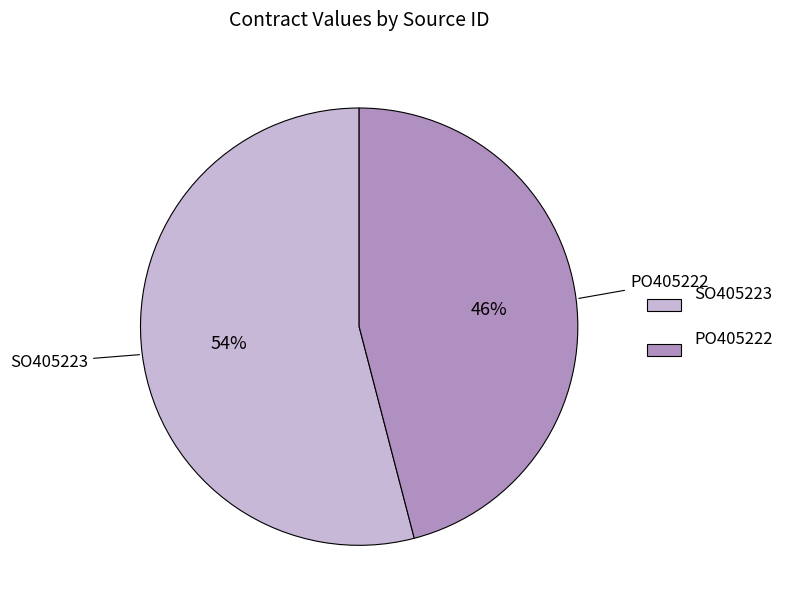

True or false: PO405222 accounts for 46% of the total.

True